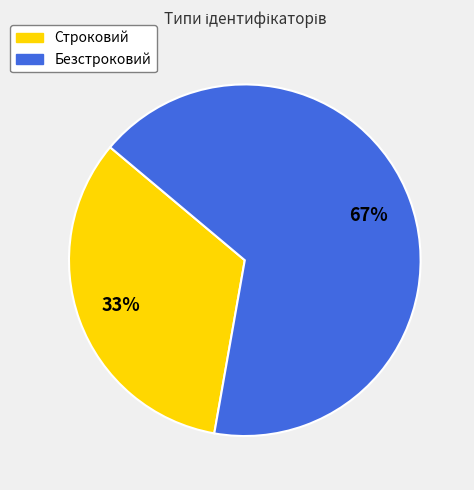

Which category has the biggest portion of the pie?

Безстроковий